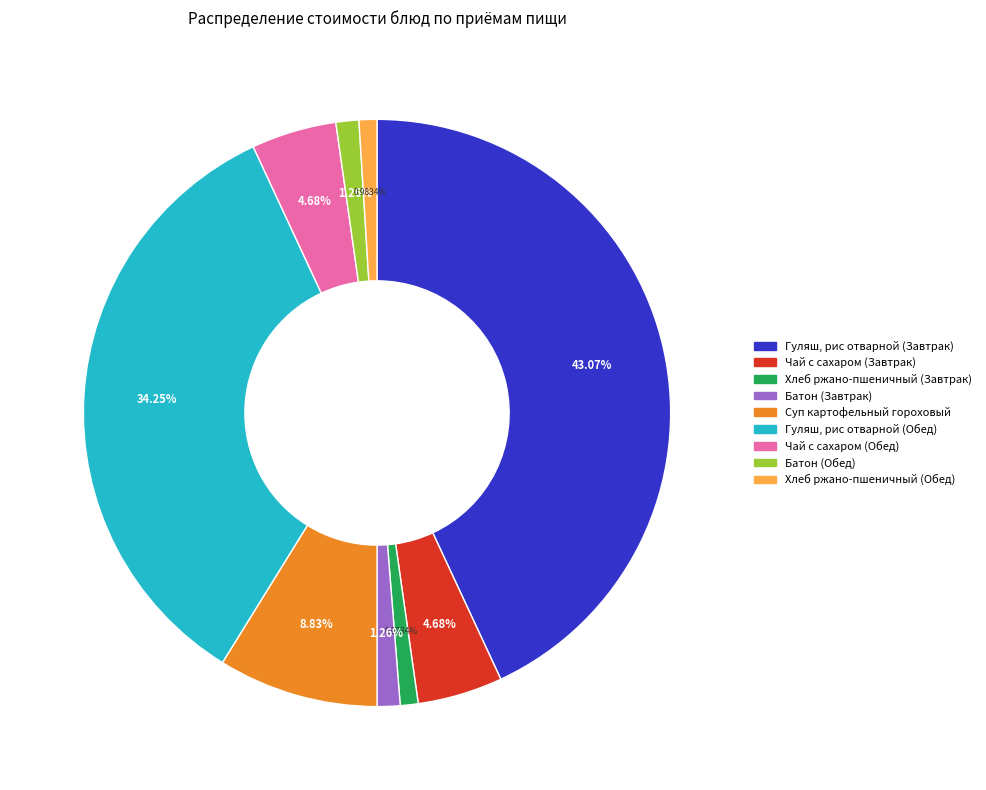

To the nearest percent, what is the average slice percentage?

11%